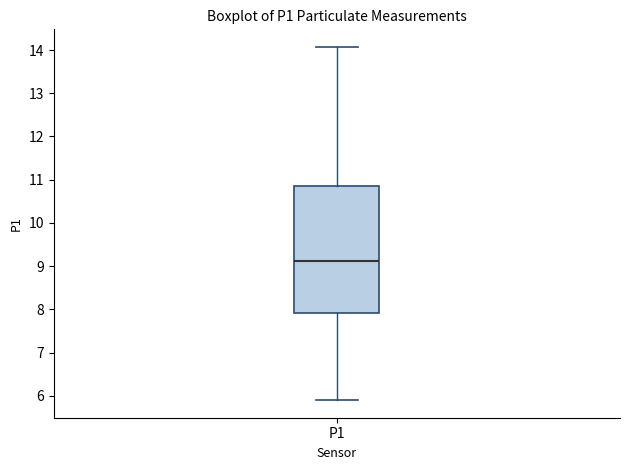

Read this box plot against the y-axis: the position of the median line, the range covered by the box, and the ends of both whiskers. The values are not printed on the chart, so give them approximately, as read against the axis.

median 9.1, box 7.9 to 10.9, whiskers 5.9 to 14.1